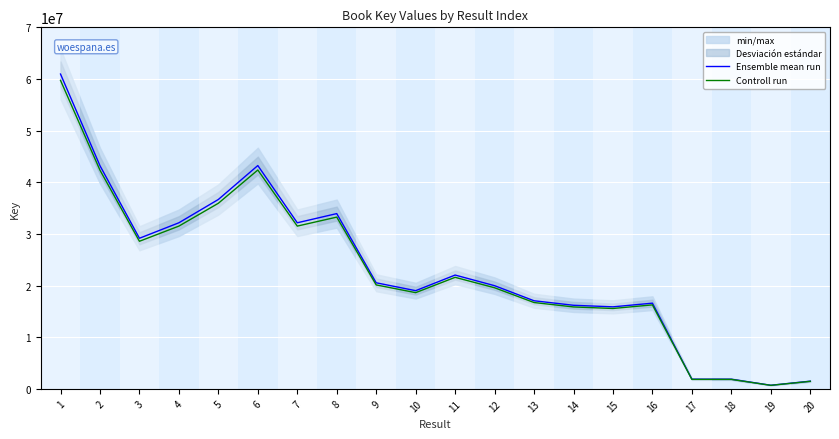

What is the lowest value of the Controll run series?

684208.6